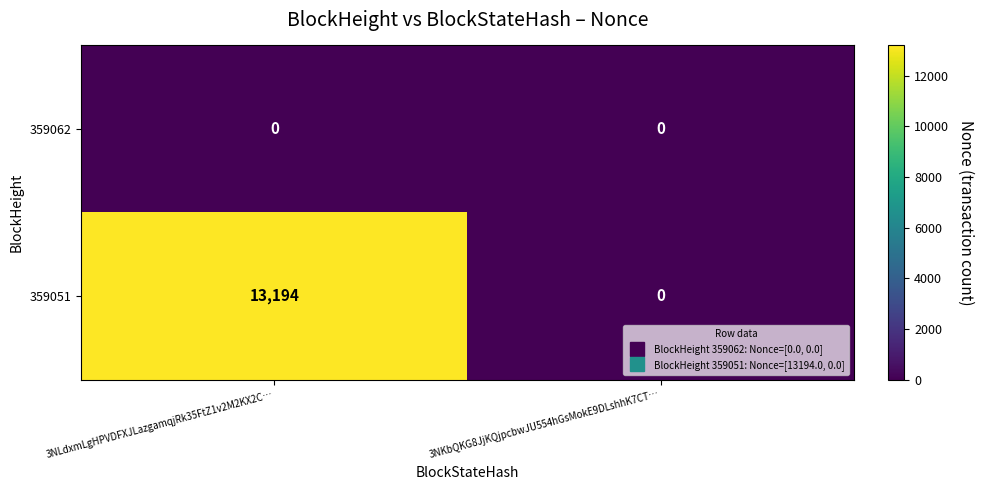

Read the 359051 value at 3NLdxmLgHPVDFXJLazgamqjRk35FtZ1v2M2KX2C….

13194